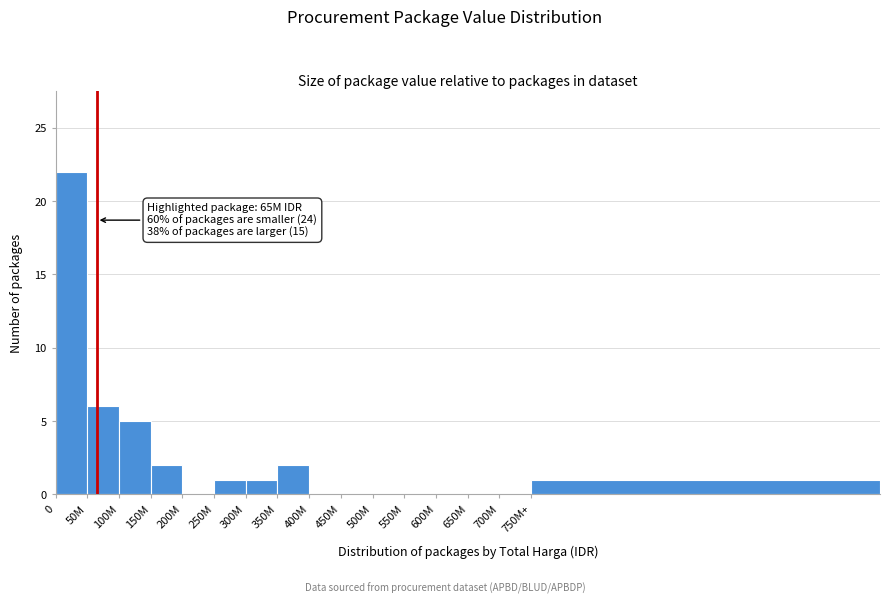

Reading left to right, list all the values displayed in this chart.

0=22	50M=6	100M=5	150M=2	200M=0	250M=1	300M=1	350M=2	400M=0	450M=0	500M=0	550M=0	600M=0	650M=0	700M=0	750M+=1